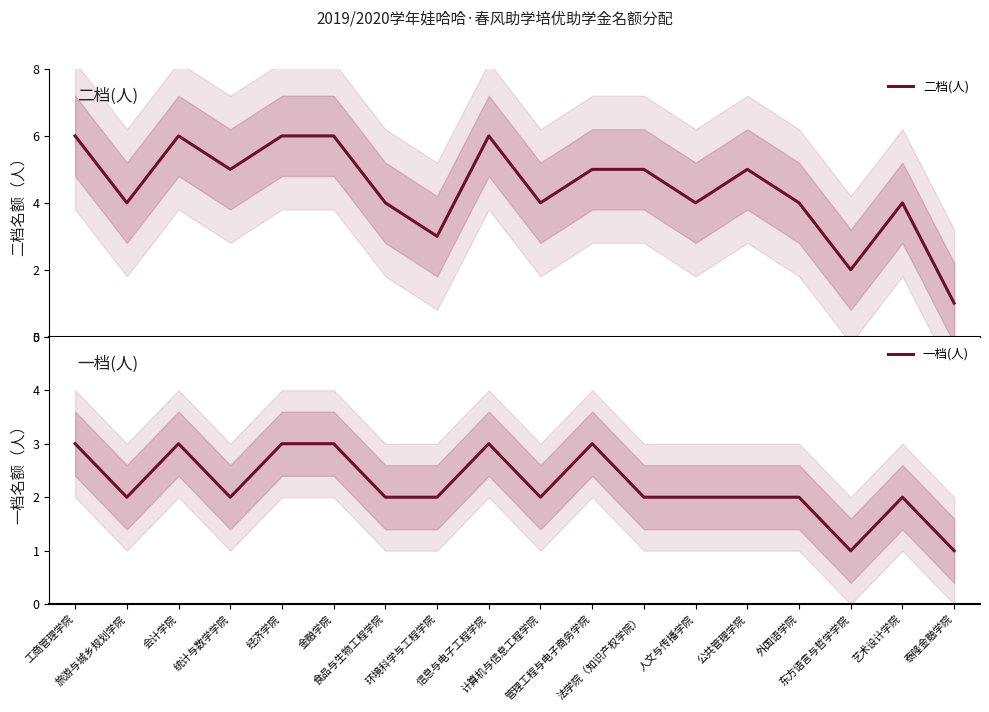

Rank the categories by 二档(人) value from lowest to highest.

泰隆金融学院, 东方语言与哲学学院, 环境科学与工程学院, 旅游与城乡规划学院, 食品与生物工程学院, 计算机与信息工程学院, 人文与传播学院, 外国语学院, 艺术设计学院, 统计与数学学院, 管理工程与电子商务学院, 法学院（知识产权学院）, 公共管理学院, 工商管理学院, 会计学院, 经济学院, 金融学院, 信息与电子工程学院